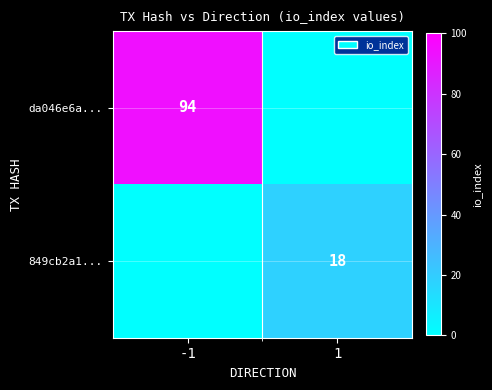

Is it true that da046e6a... equals 23 at -1?

False